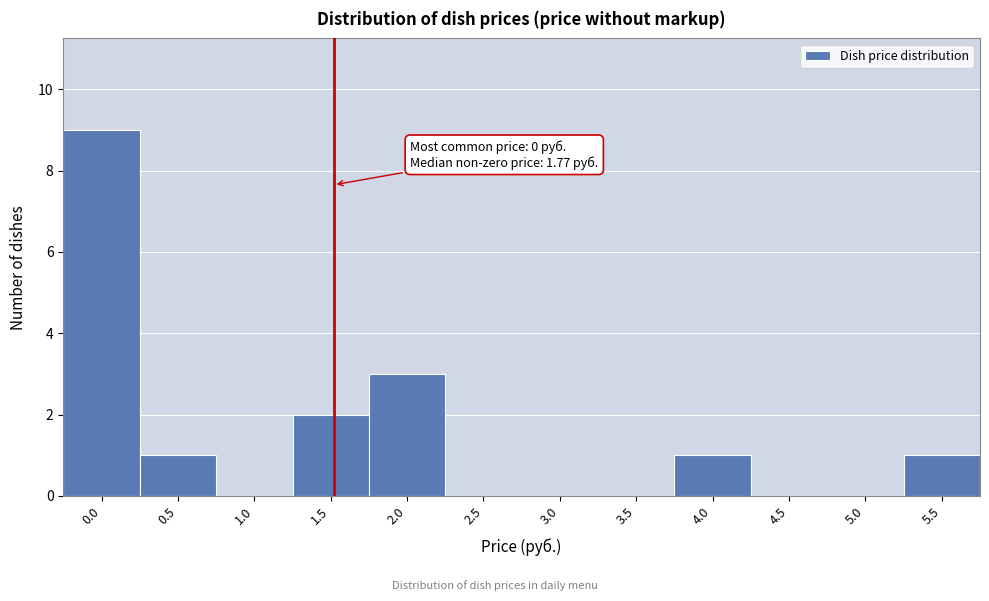

Reading right to left, extract all data points from this chart.

5.5=1	5.0=0	4.5=0	4.0=1	3.5=0	3.0=0	2.5=0	2.0=3	1.5=2	1.0=0	0.5=1	0.0=9